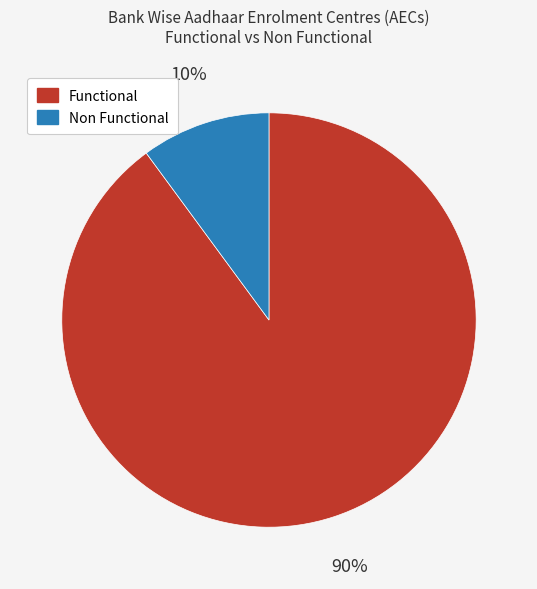

To the nearest percent, what is the average slice percentage?

50%